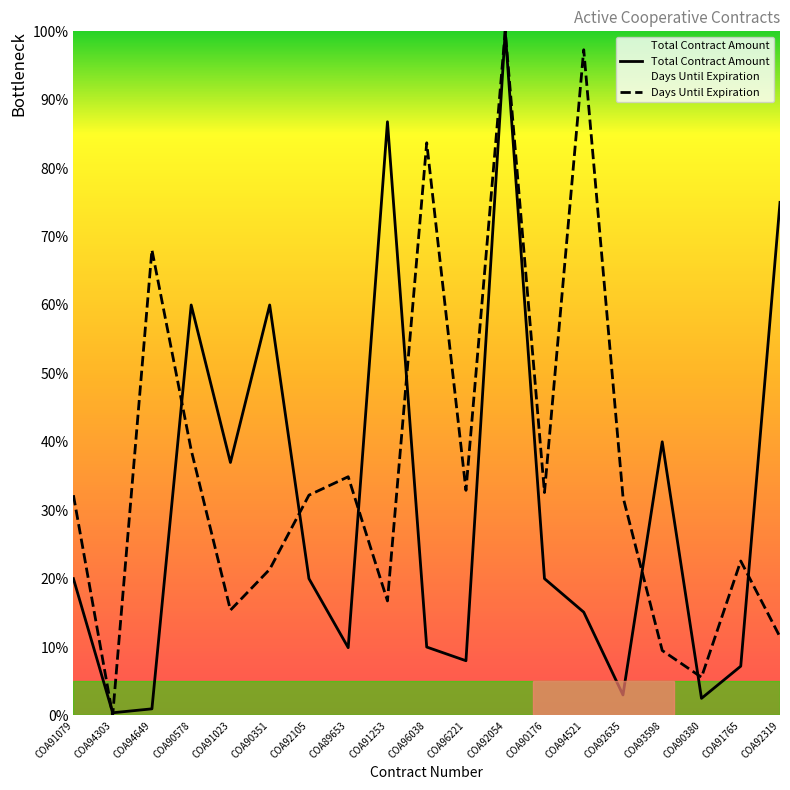

Is the value of Total Contract Amount at COA90578 greater than the value of Days Until Expiration at COA91765?

Yes